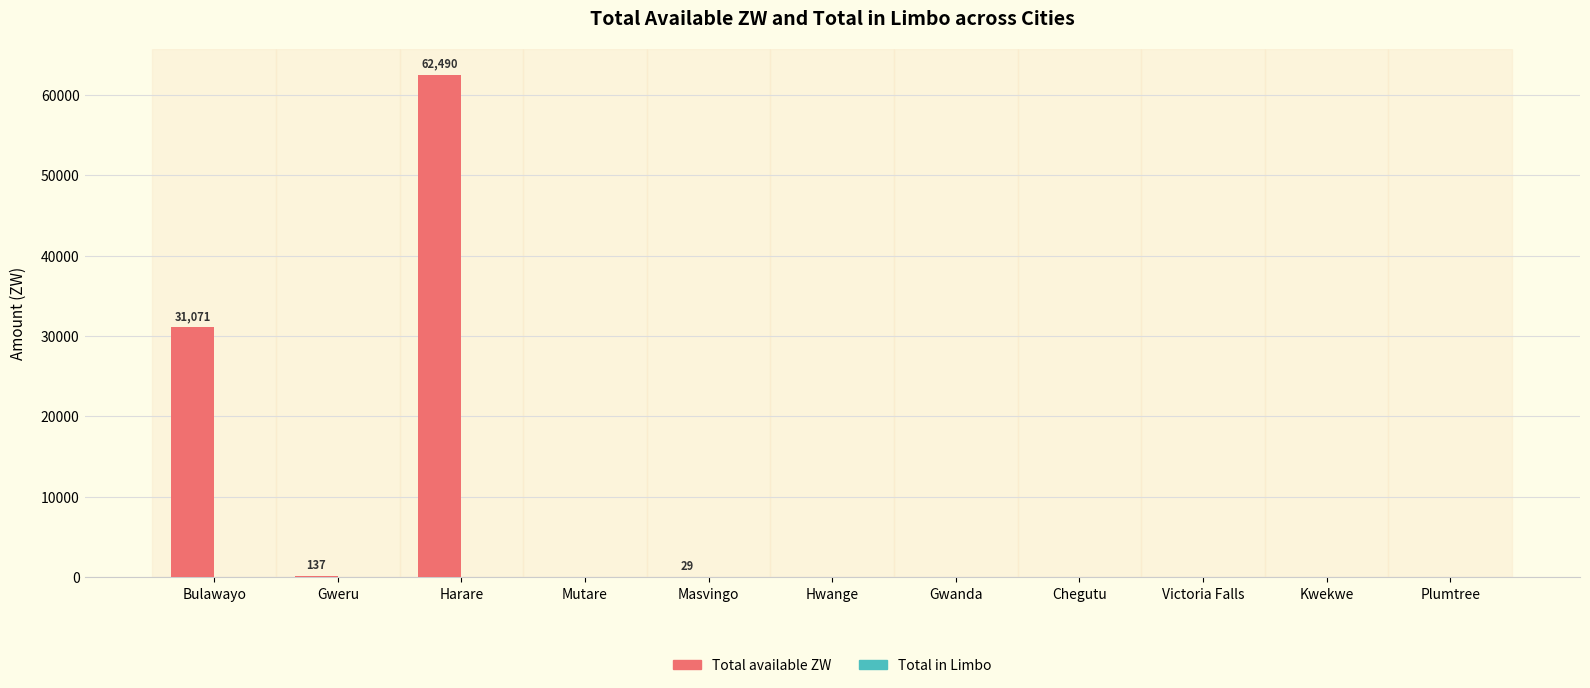

What is the sum of all values?

93727.7